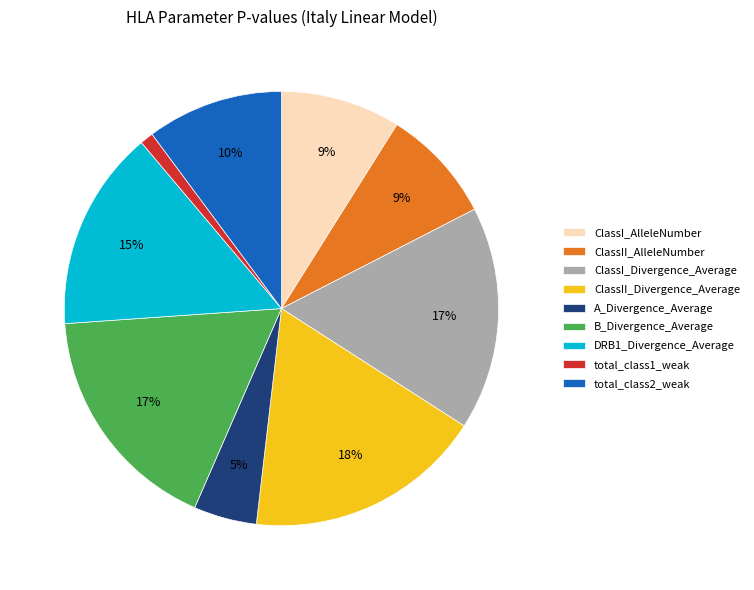

What percentage is the ClassI_Divergence_Average slice, to the nearest percent?

17%